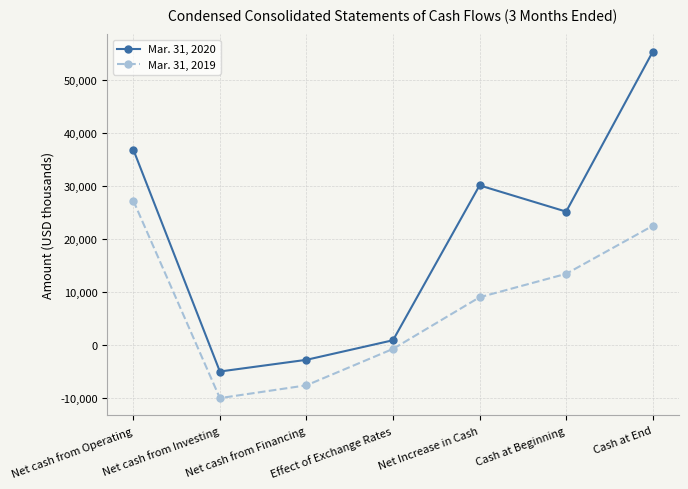

True or false: Mar. 31, 2020 and Mar. 31, 2019 intersect in this chart.

False